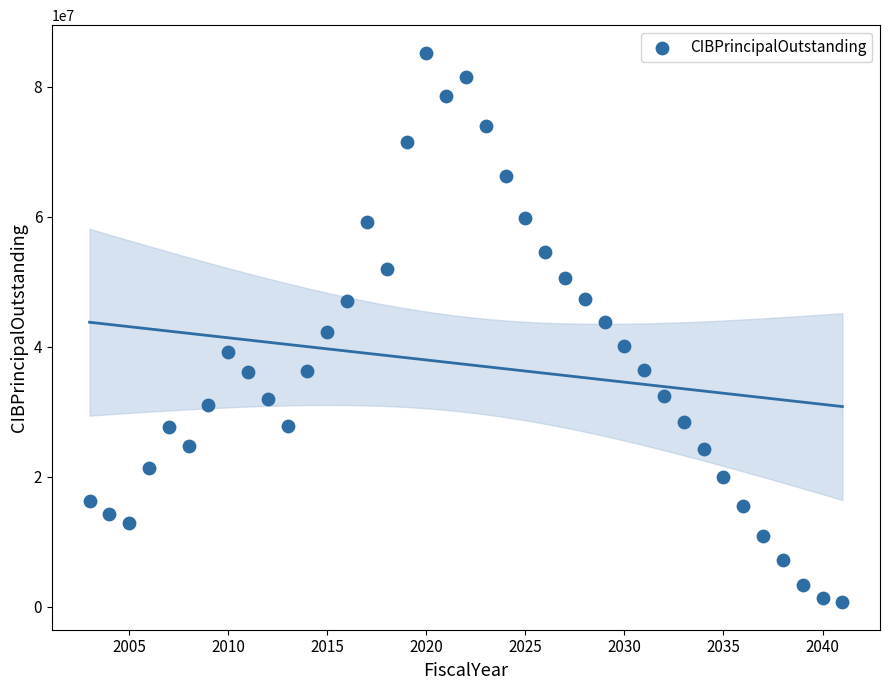

What is the range of X values (max minus min)?

38